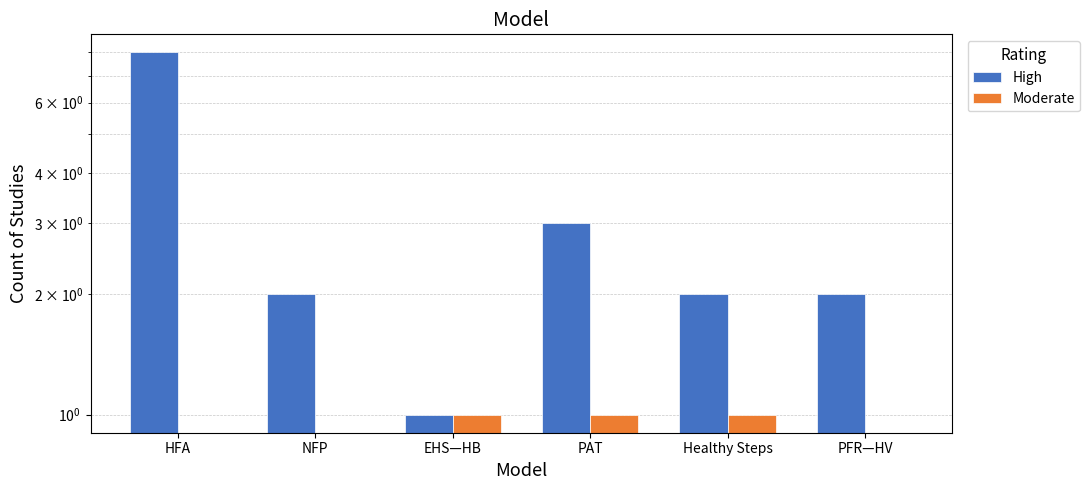

What position from the right is Healthy Steps?

2